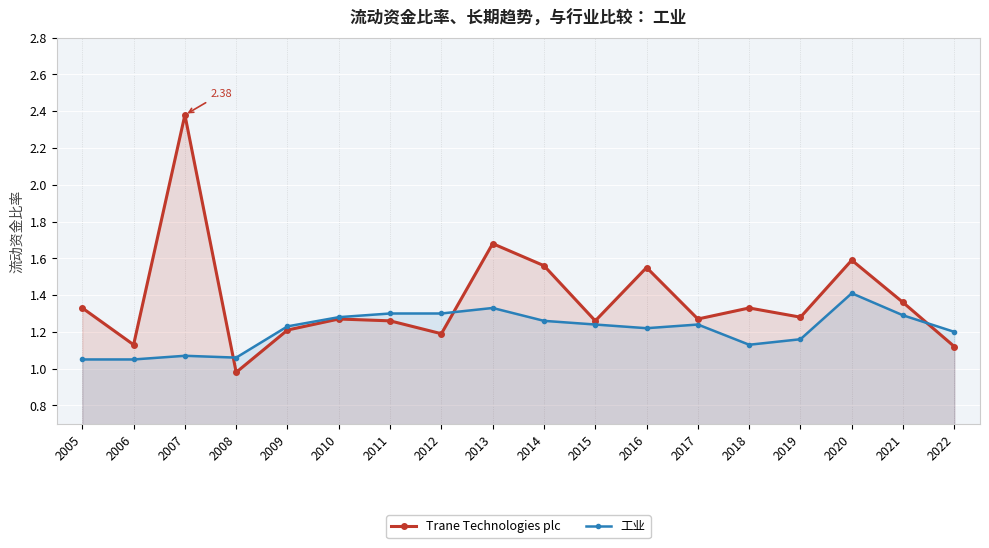

At which category does 工业 reach its first local peak?

2007